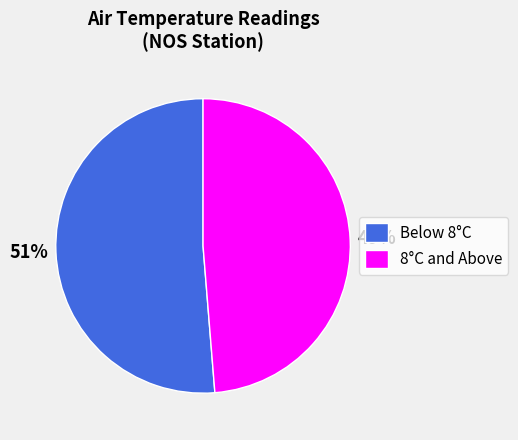

Between 8°C and Above and Below 8°C, which is larger?

Below 8°C